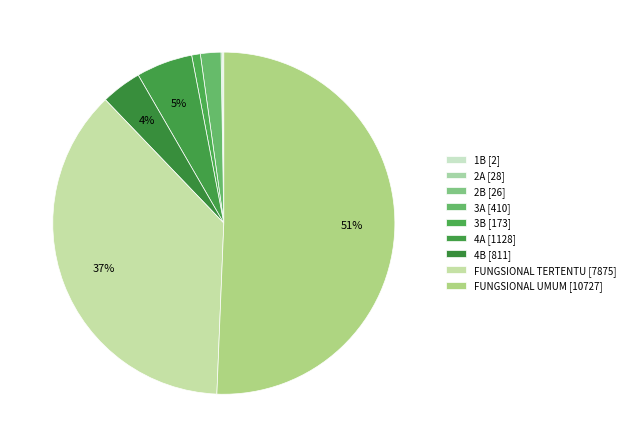

The 4B slice represents 4% of the pie. True or false?

True